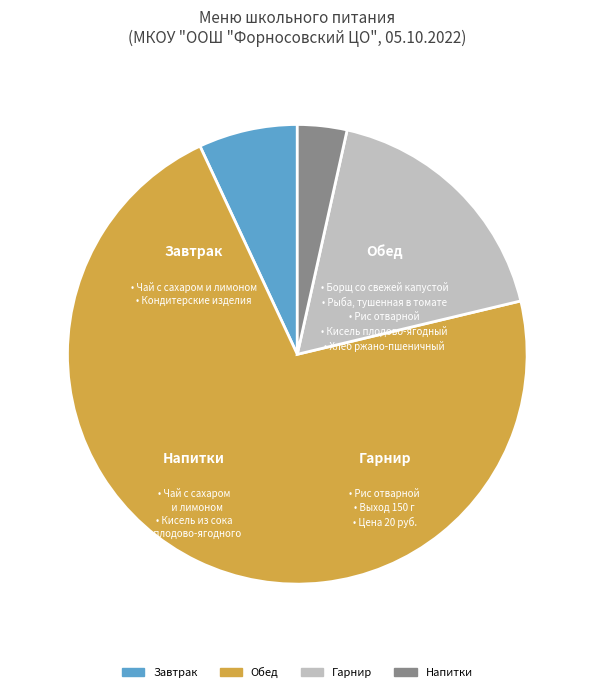

Does any single category account for the majority?

Yes